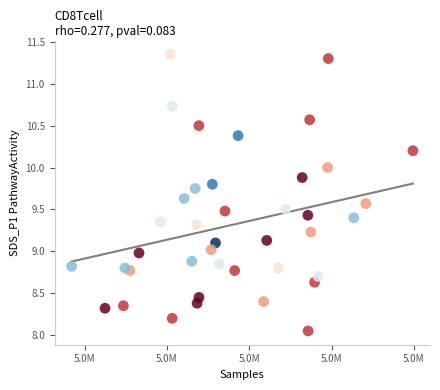

What is the range of X values (max minus min)?

41454.0